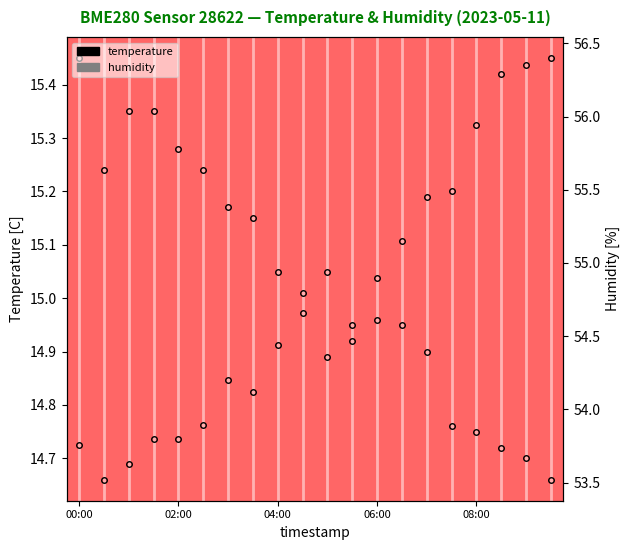

Does the chart have visible grid lines?

No